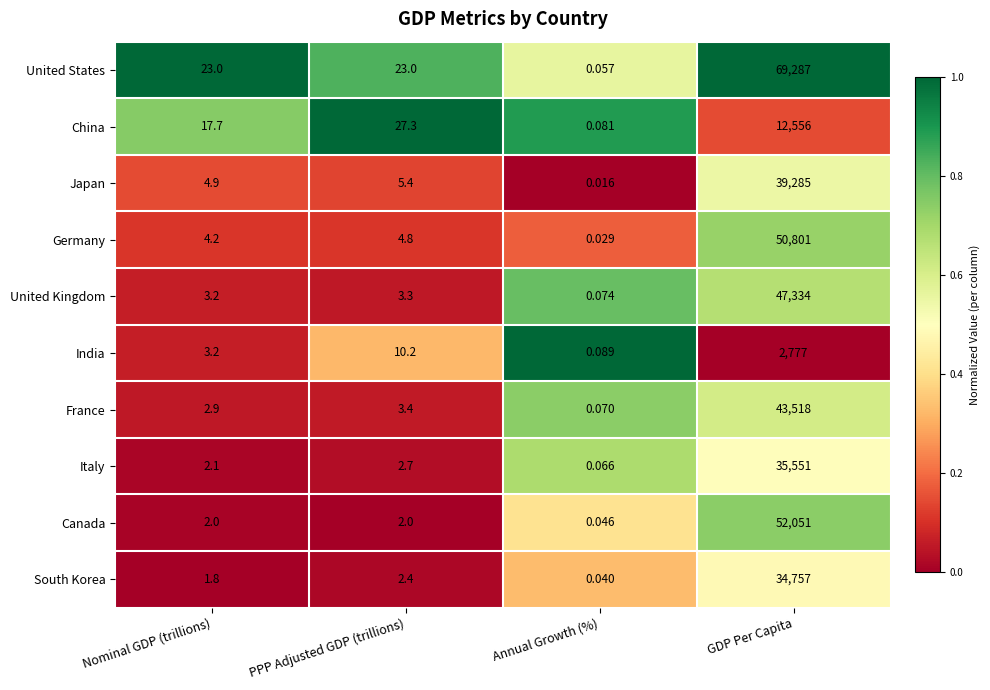

At how many categories does at least one series exceed 0?

4